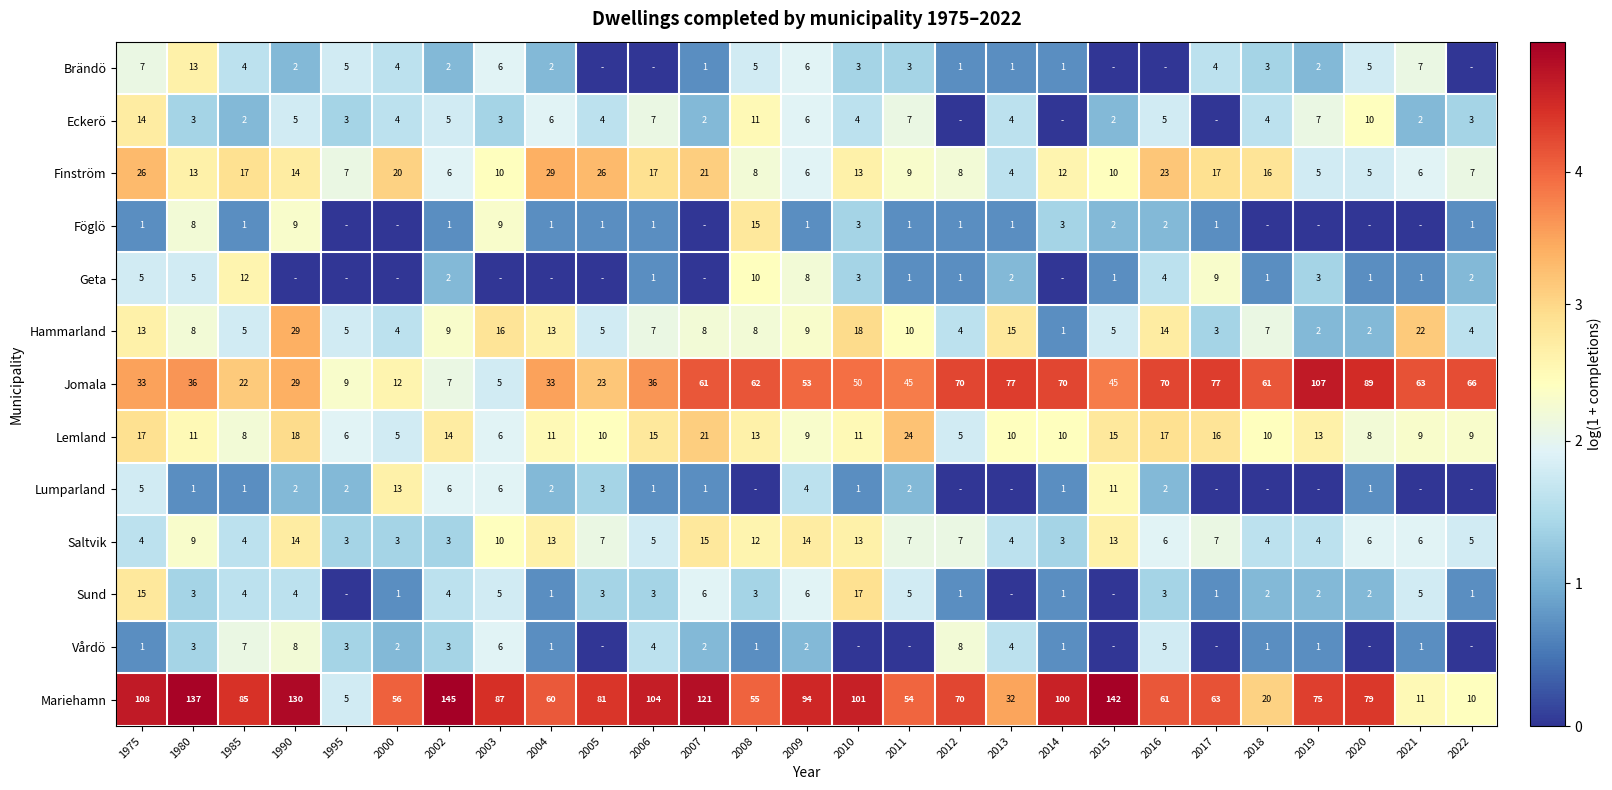

The value of Lemland at 2008 is 13. True or false?

True